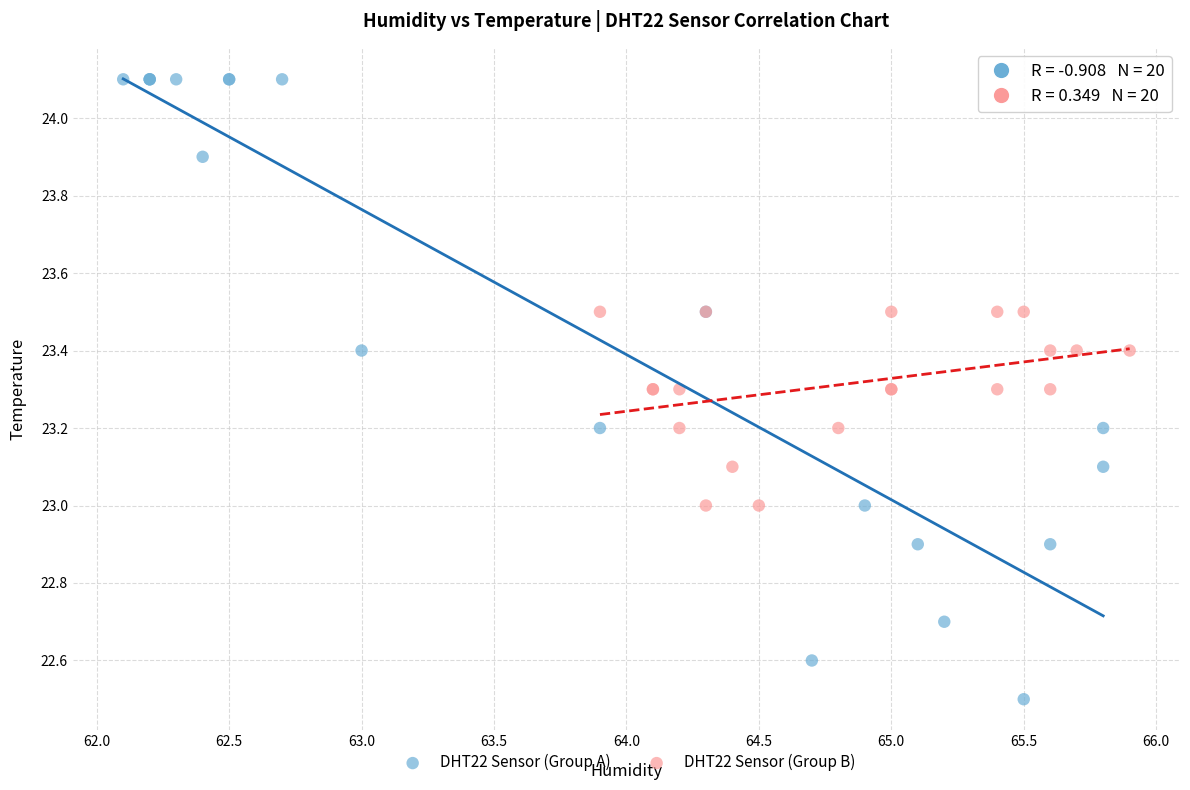

Which series reaches the maximum Y coordinate?

DHT22 Sensor (Group A)